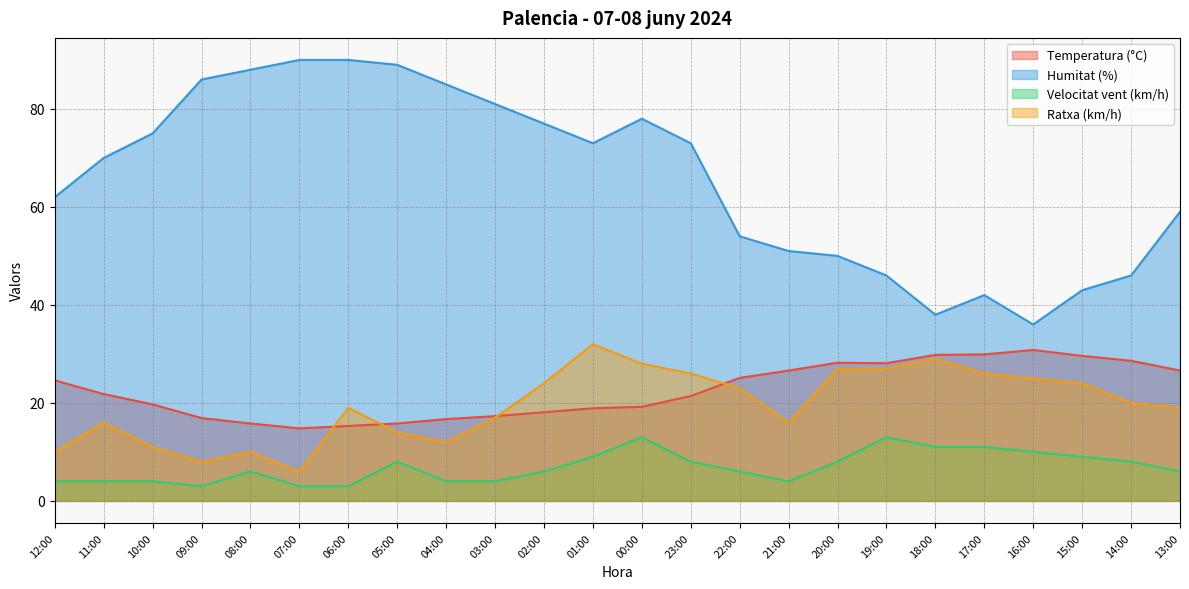

Reading right to left, extract all data points from this chart.

Temperatura (°C): 26.6	28.6	29.6	30.8	29.9	29.8	28.1	28.2	26.6	25.1	21.4	19.2	18.9	18.1	17.3	16.7	15.8	15.3	14.8	15.8	16.9	19.7	21.8	24.6
Humitat (%): 59.0	46.0	43.0	36.0	42.0	38.0	46.0	50.0	51.0	54.0	73.0	78.0	73.0	77.0	81.0	85.0	89.0	90.0	90.0	88.0	86.0	75.0	70.0	62.0
Velocitat vent (km/h): 6.0	8.0	9.0	10.0	11.0	11.0	13.0	8.0	4.0	6.0	8.0	13.0	9.0	6.0	4.0	4.0	8.0	3.0	3.0	6.0	3.0	4.0	4.0	4.0
Ratxa (km/h): 19.0	20.0	24.0	25.0	26.0	29.0	27.0	27.0	16.0	23.0	26.0	28.0	32.0	24.0	17.0	12.0	14.0	19.0	6.0	10.0	8.0	11.0	16.0	10.0